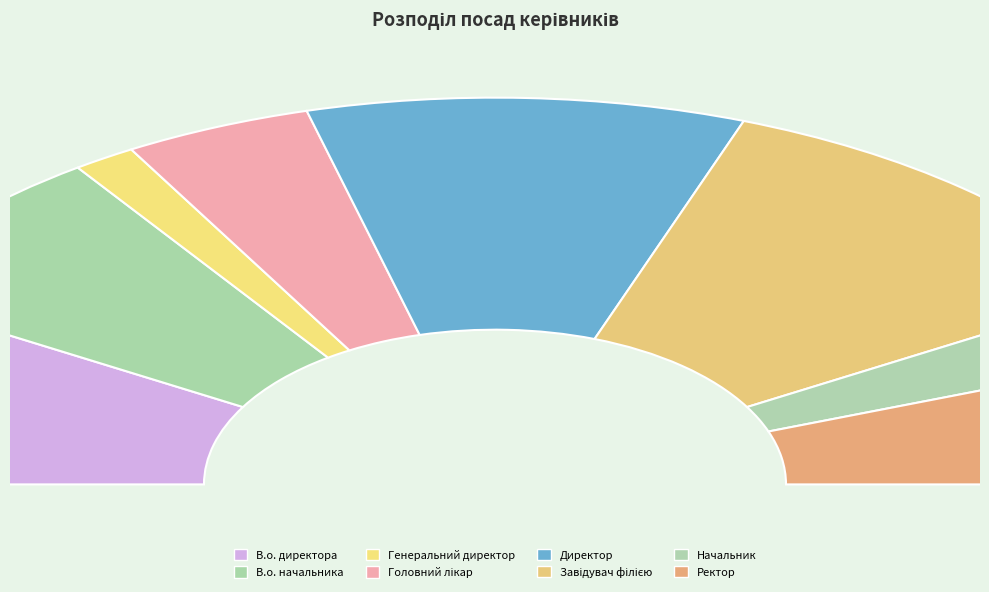

What is the smallest slice in the pie chart?

Генеральний директор